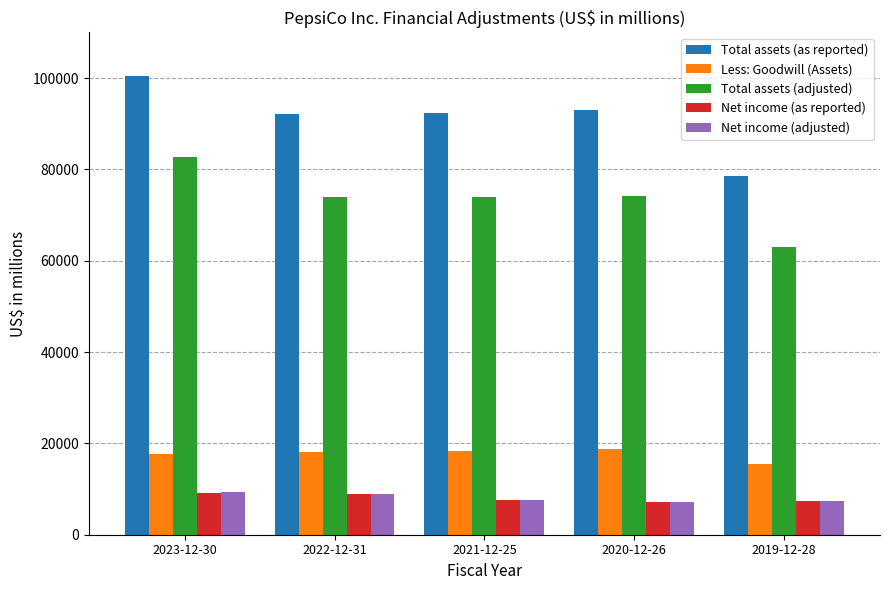

True or false: Total assets (adjusted) has a value of 73996 at 2021-12-25.

True